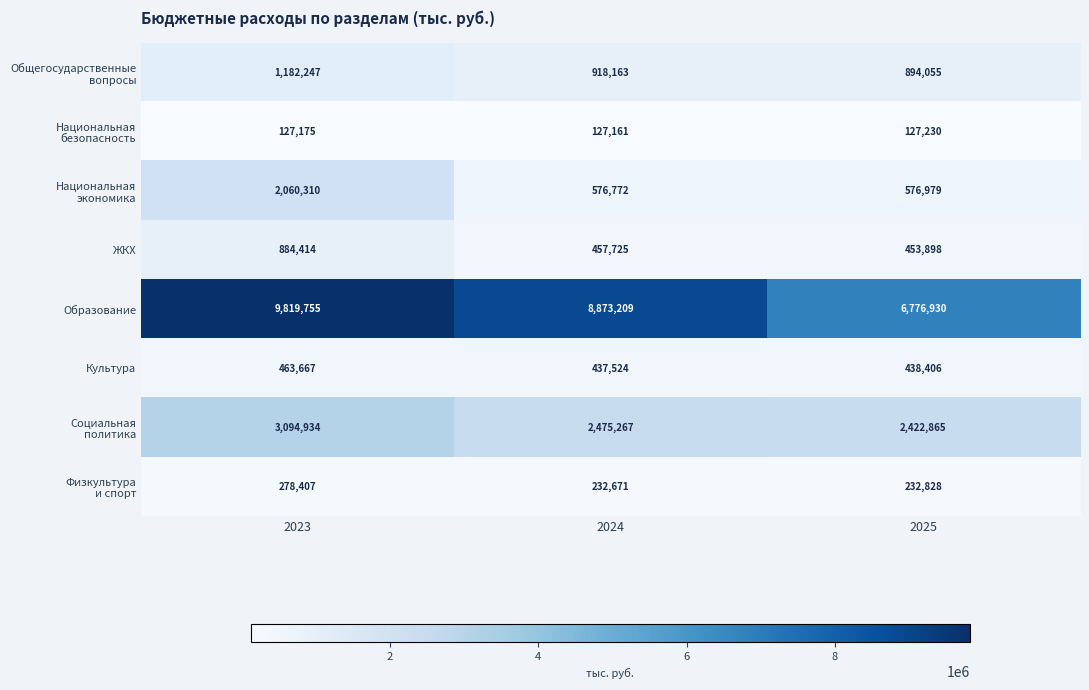

True or false: Образование has a value of 9819755 at 2023.

True